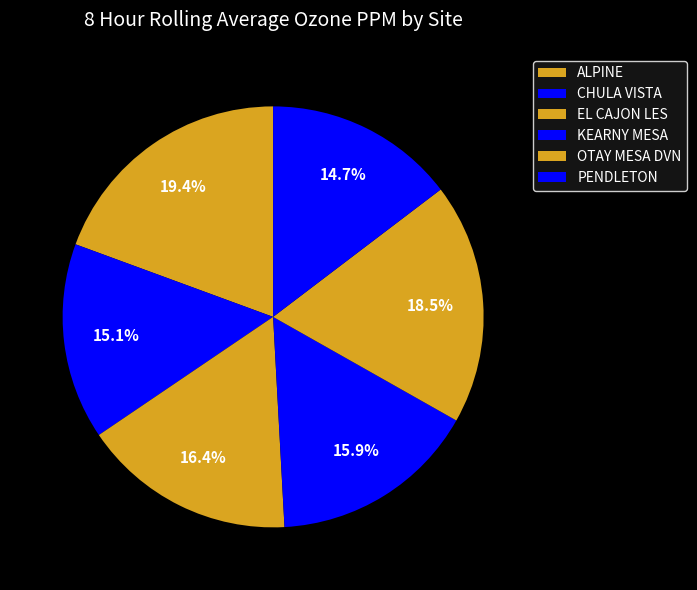

What percentage do ALPINE and PENDLETON together represent?

34.1%